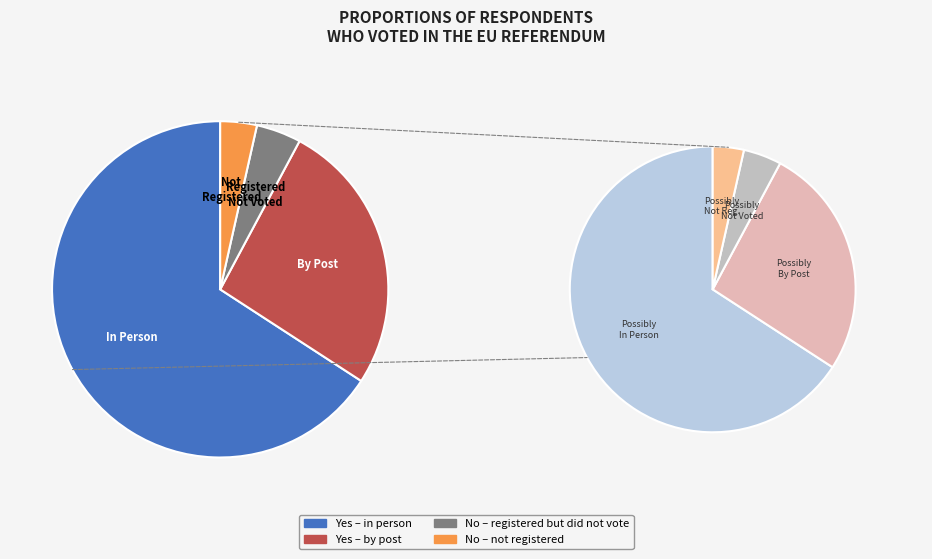

What is the change in value from Yes – by post to No – not registered?

-0.2